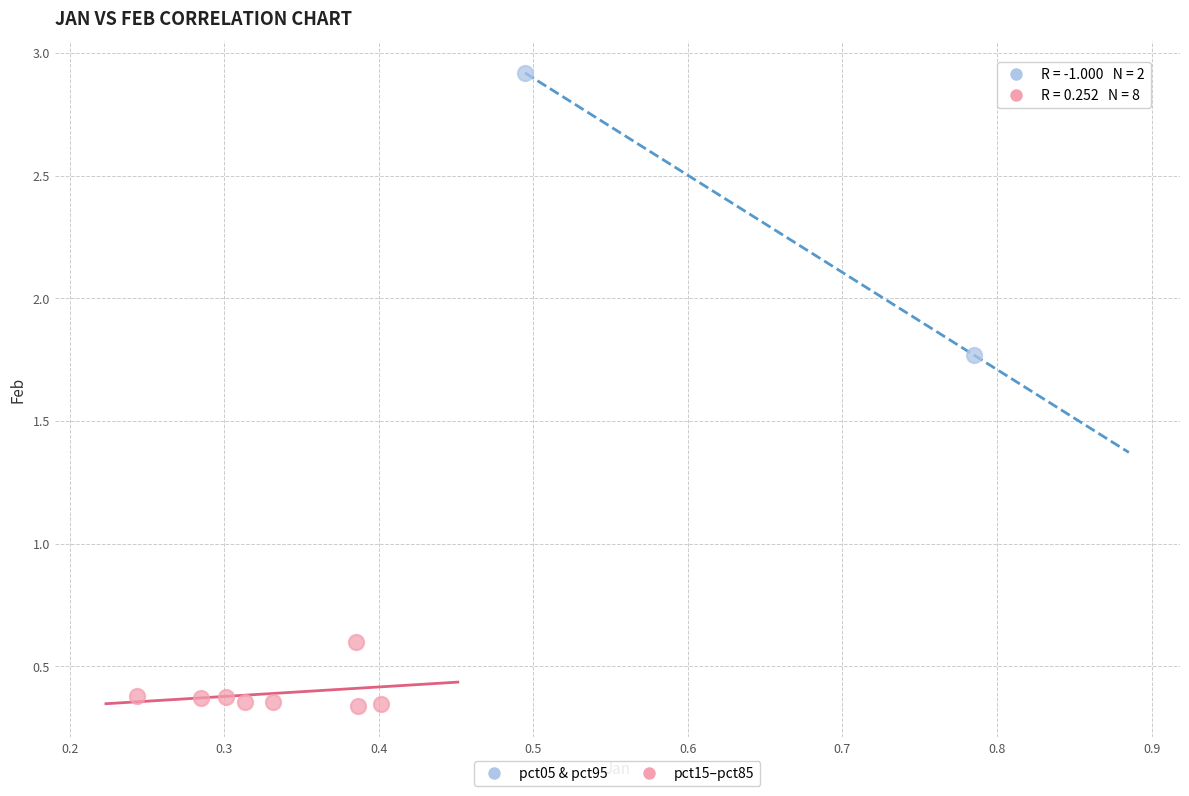

Which series reaches the minimum Y coordinate?

pct15–pct85